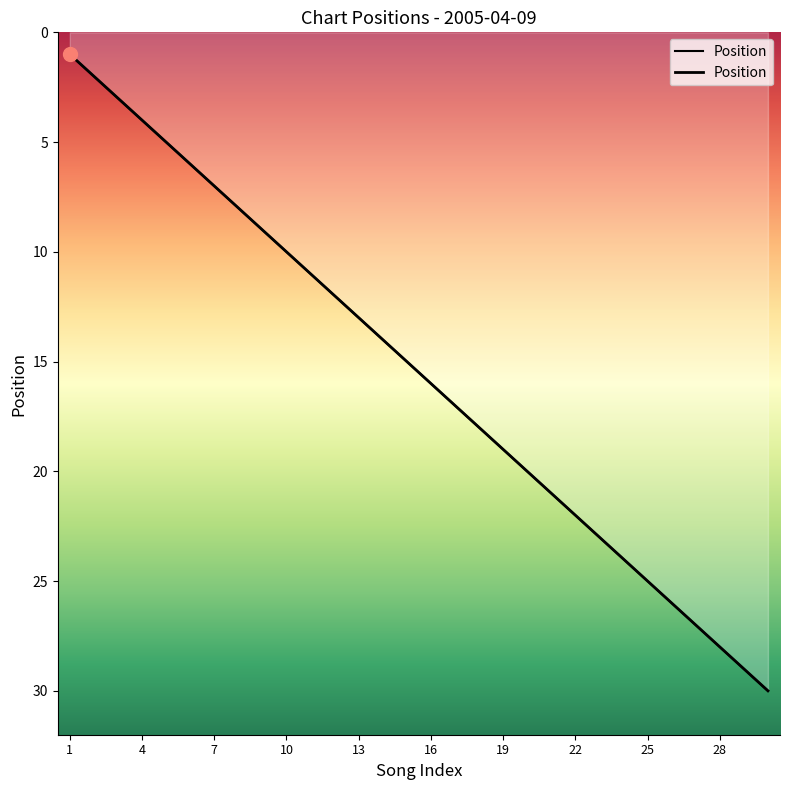

Which has a higher value, 16 or 11?

16